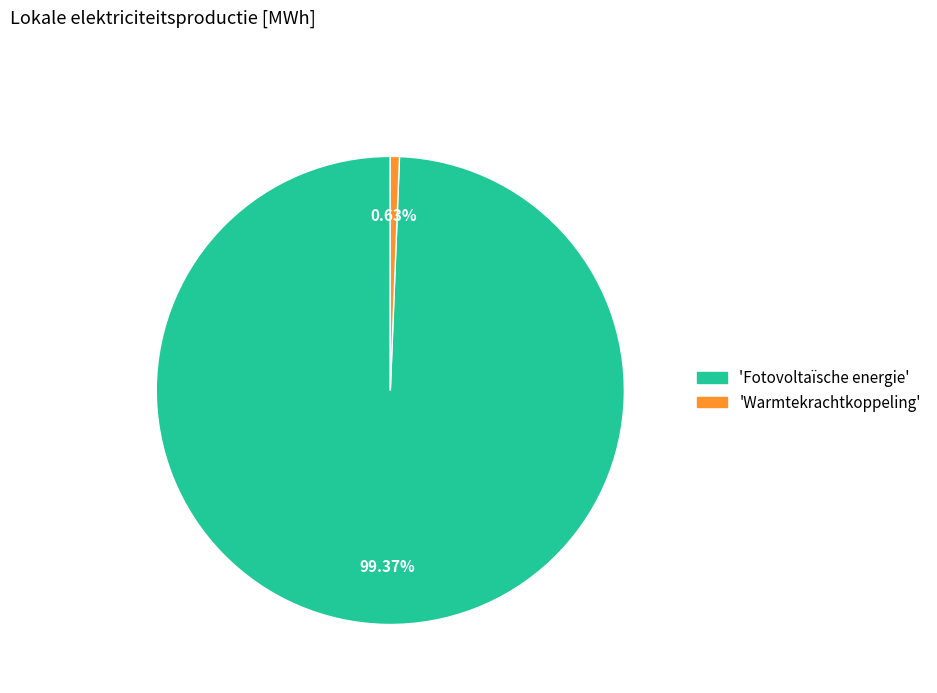

How many segments does this pie chart have?

2